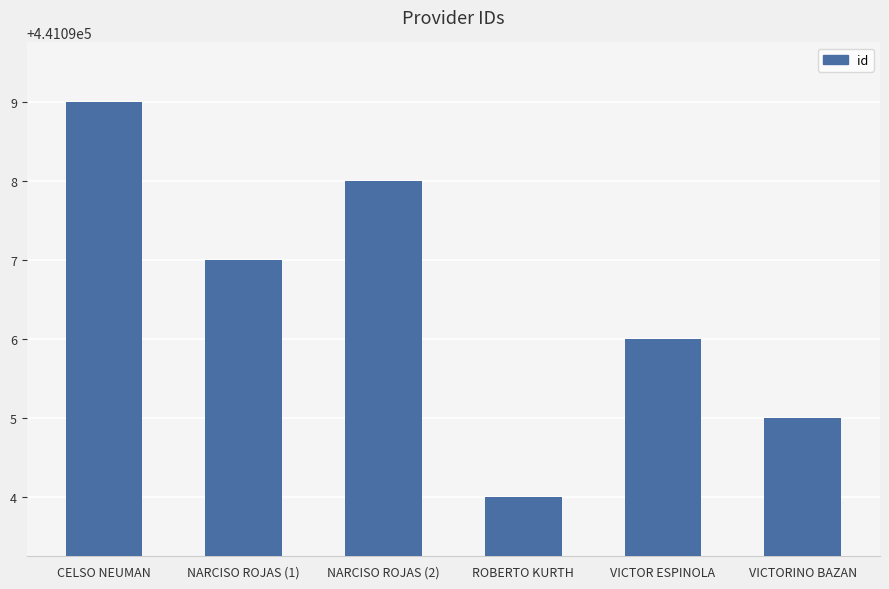

Are the bars grouped side by side (vs. stacked)?

No